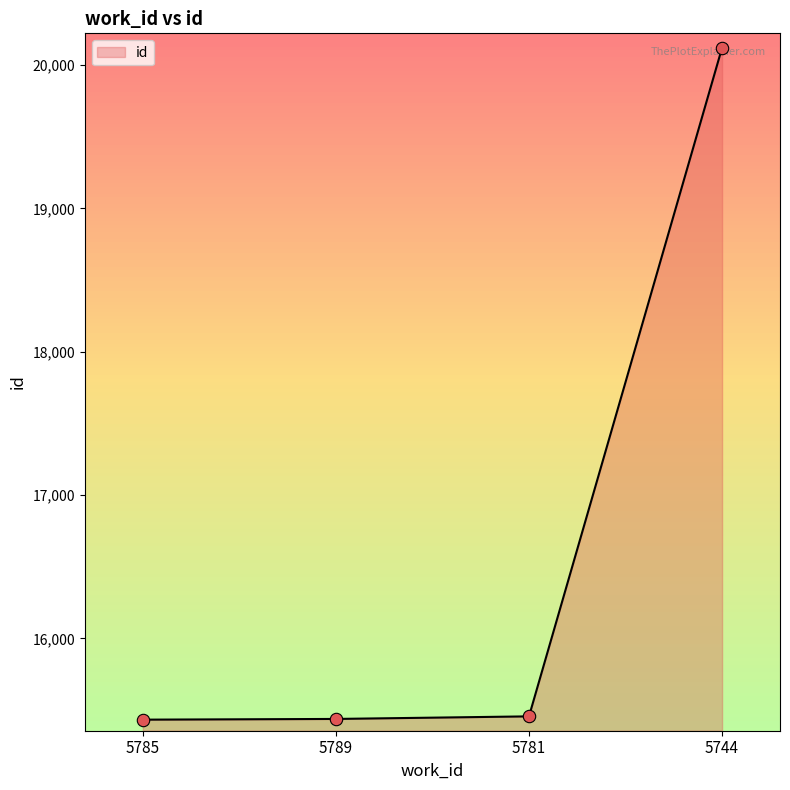

What is the change in value from 5781 to 5744?

+4665